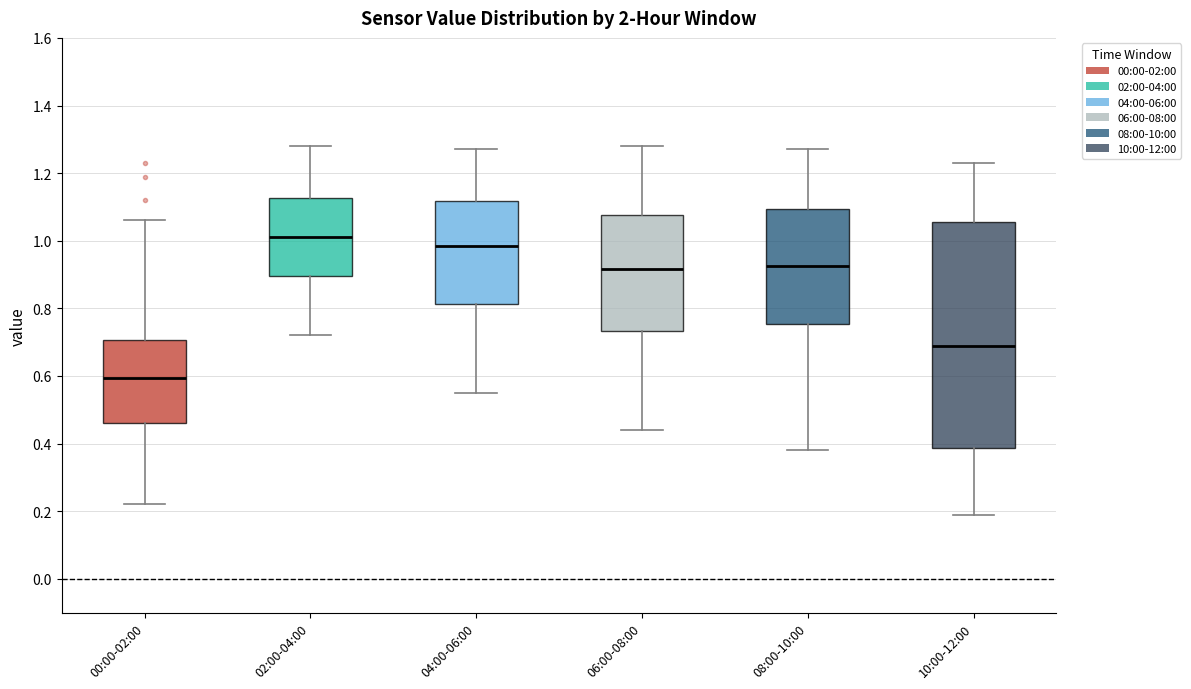

Which box is the tallest, from its lower edge to its upper edge?

10:00-12:00